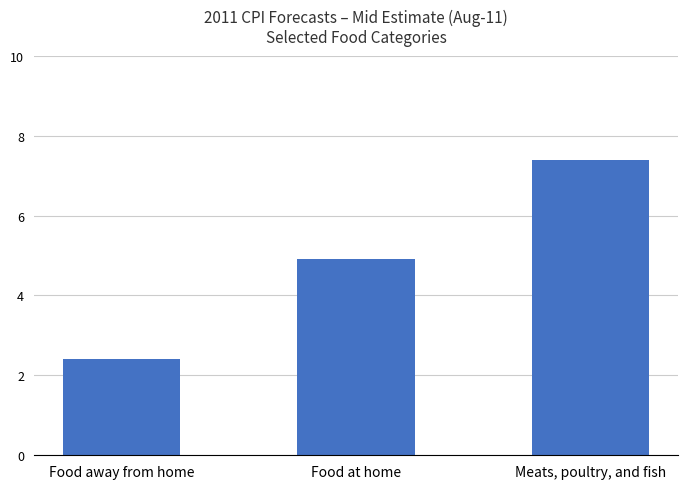

How many categories are shown in the chart?

3